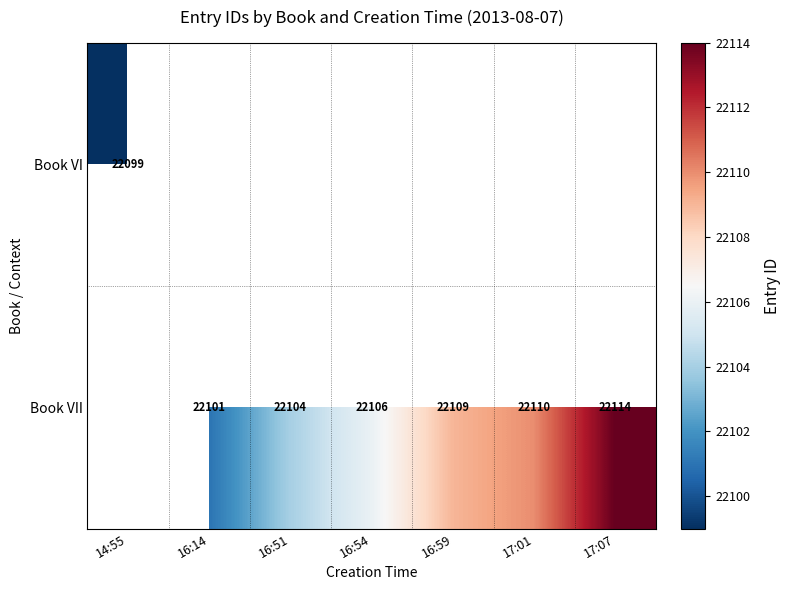

What is the sum of the Book VII values at 16:54 and 16:14?

44207